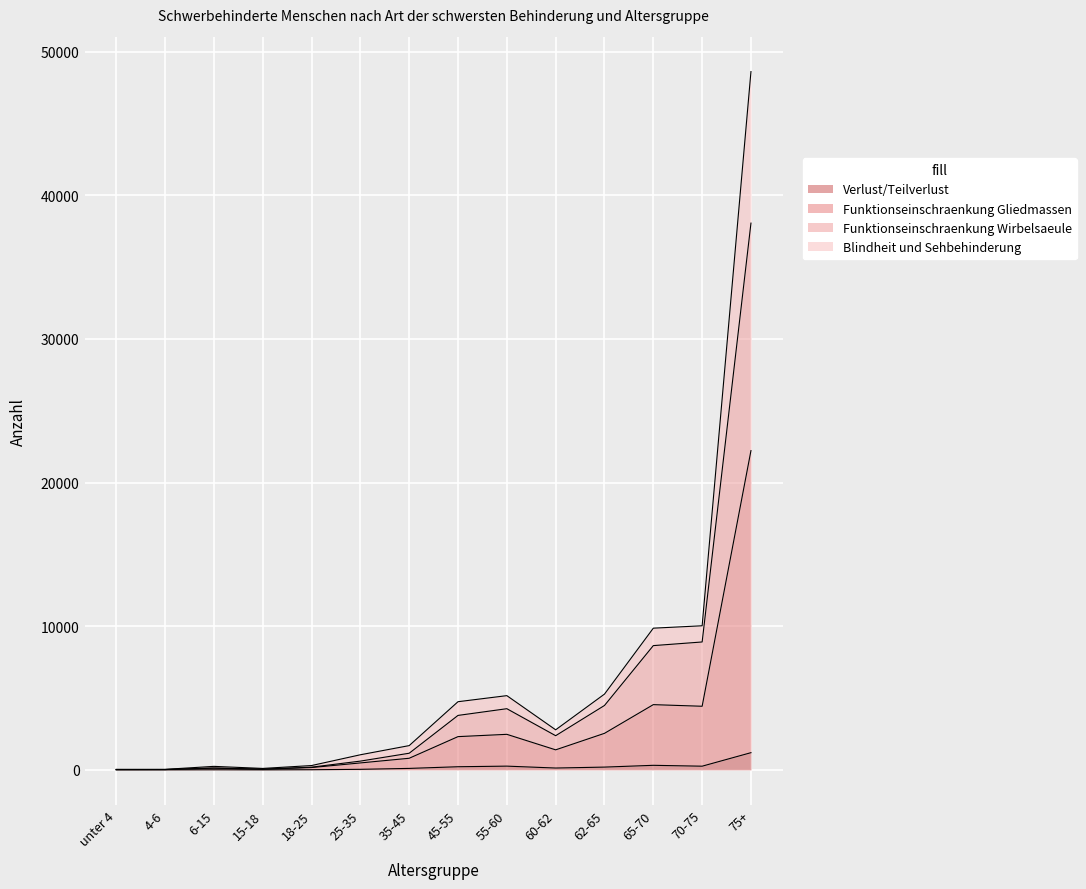

How many lines are shown in the chart?

4